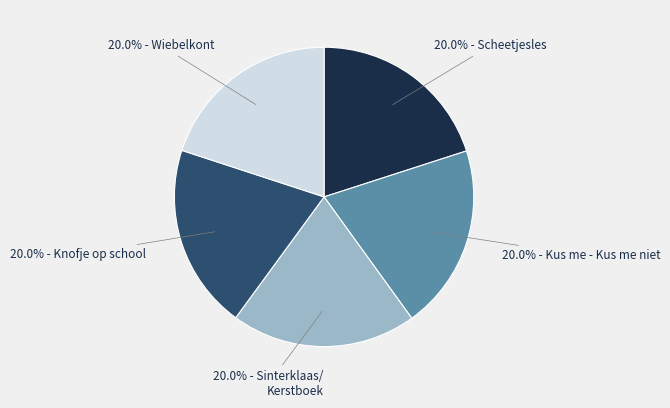

To the nearest percent, what is the average slice percentage?

20%